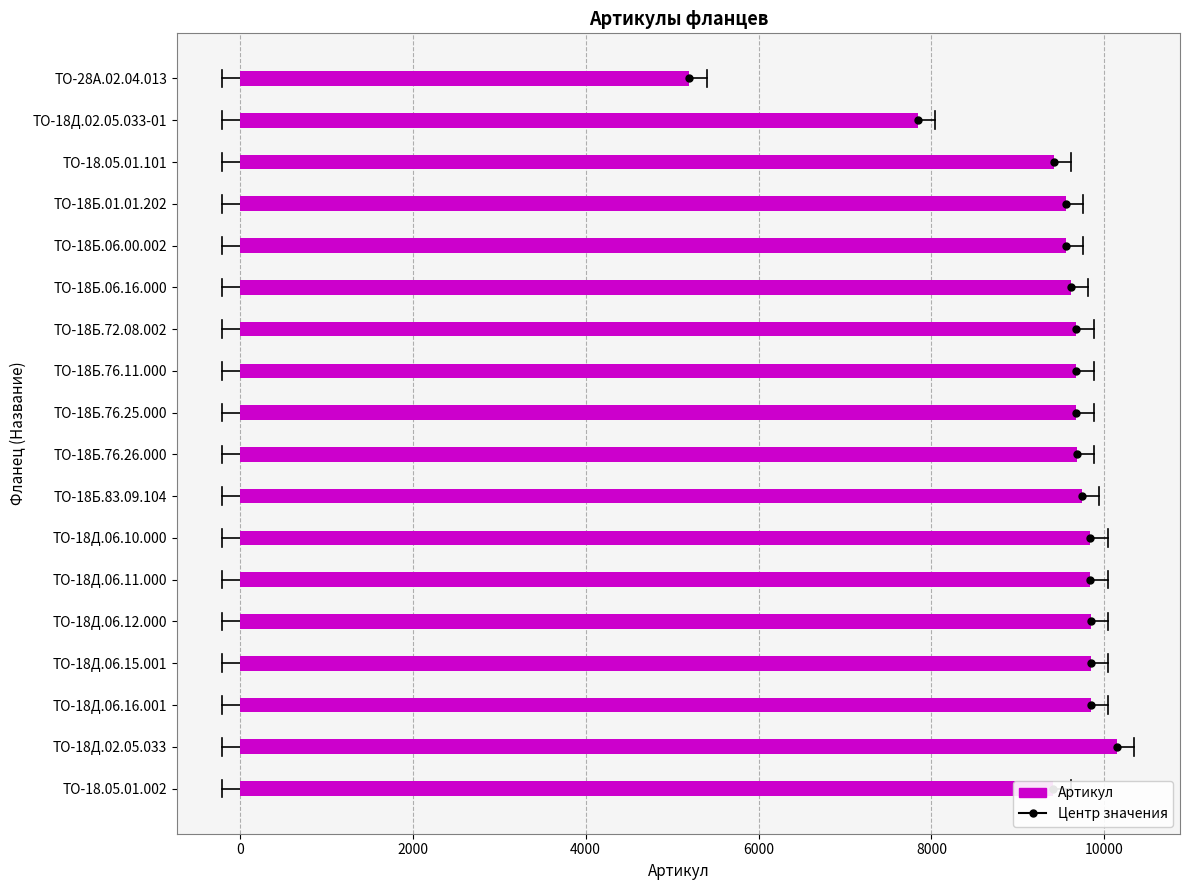

What is the maximum value shown in the chart?

10147